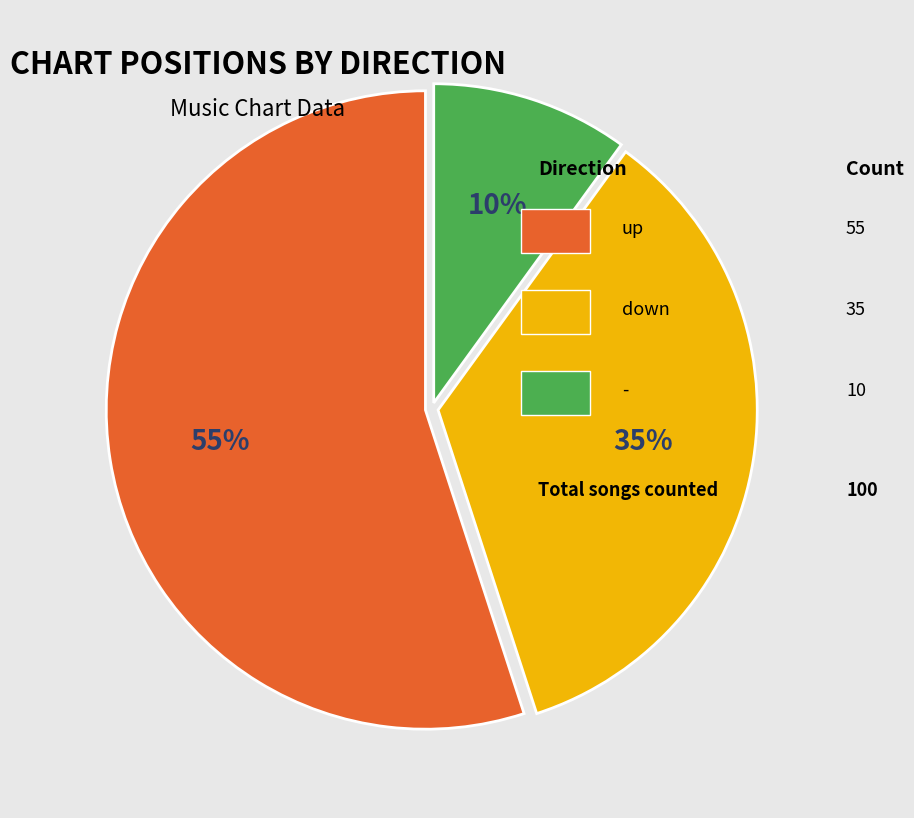

Count the number of slices in the pie.

3